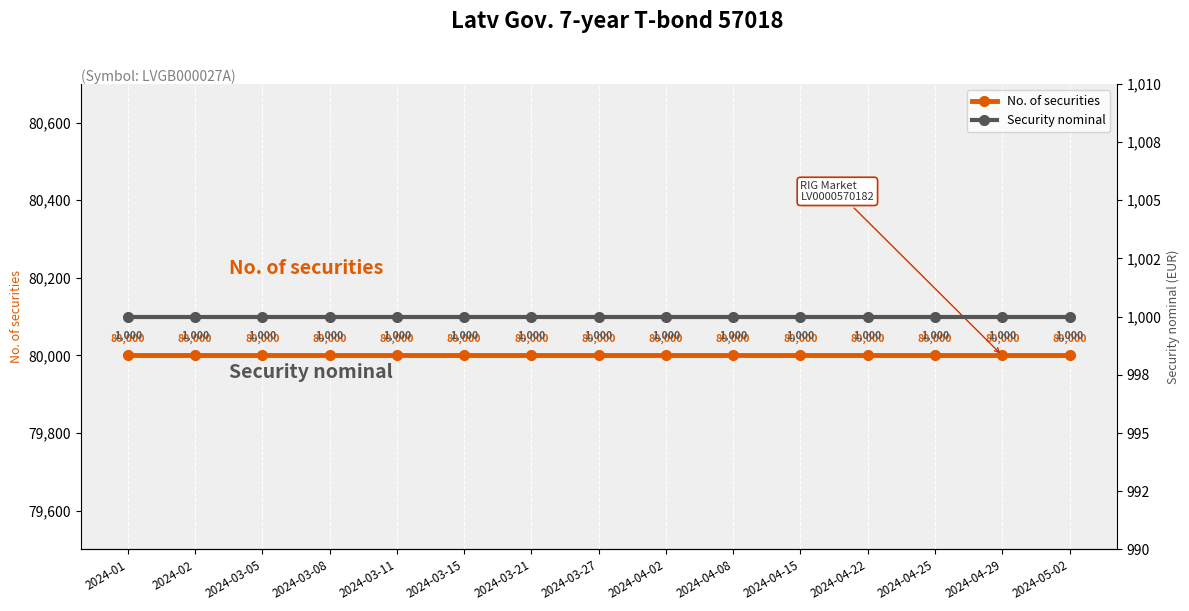

Which series changed the most between 2024-03-08 and 2024-04-02?

No. of securities